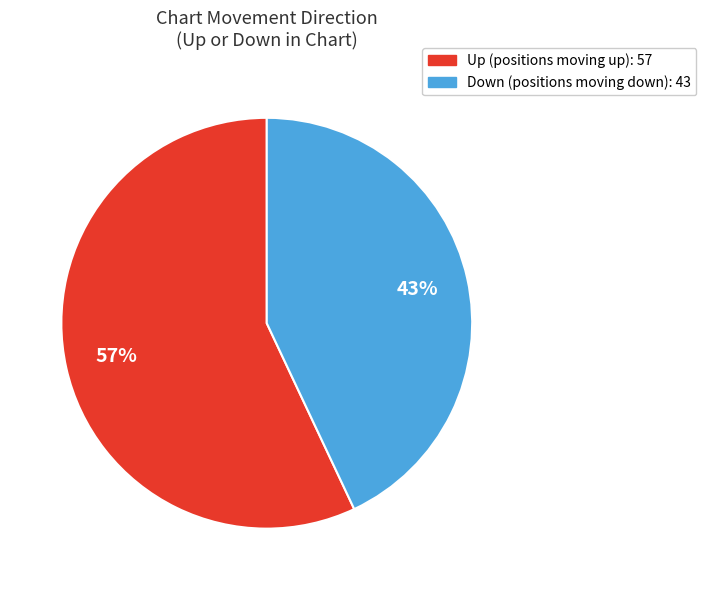

Is there a majority slice in this chart?

Yes